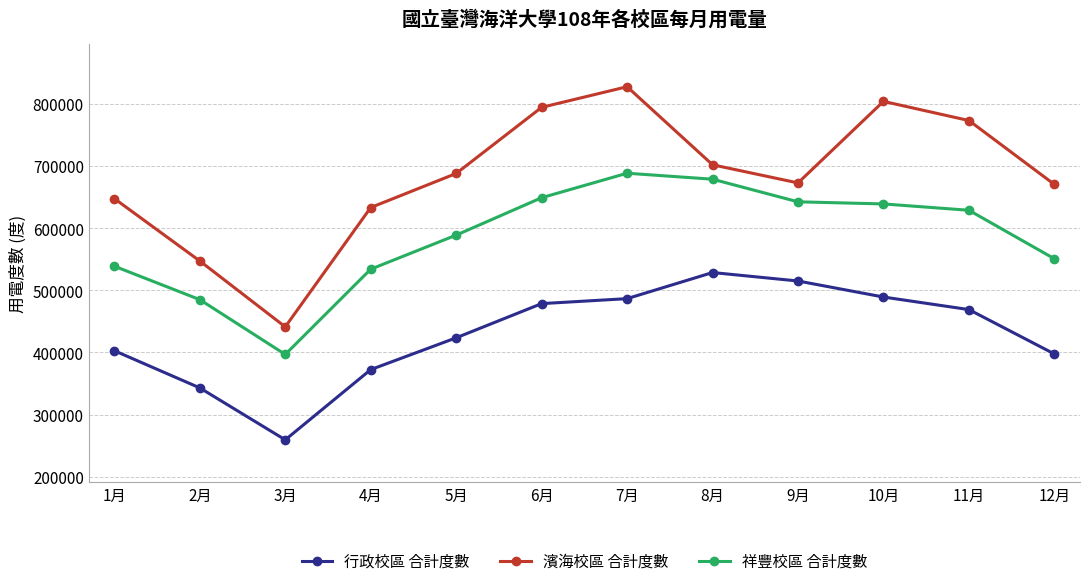

What is the approximate value of 祥豐校區 合計度數 at 12月, to the nearest 10?

550800